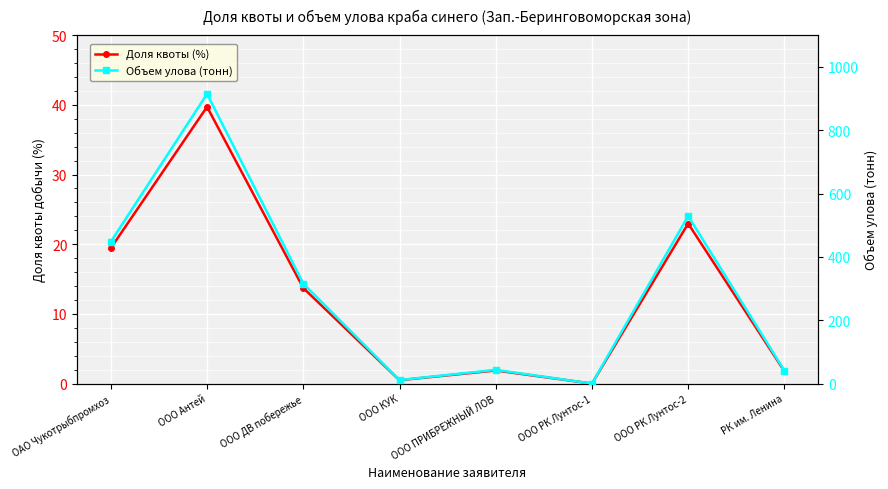

At which category is the sum across all series the highest?

ООО Антей